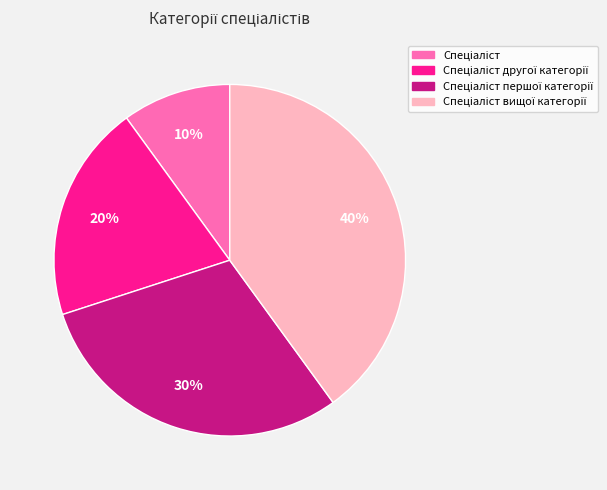

To the nearest percent, what is the average slice percentage?

25%